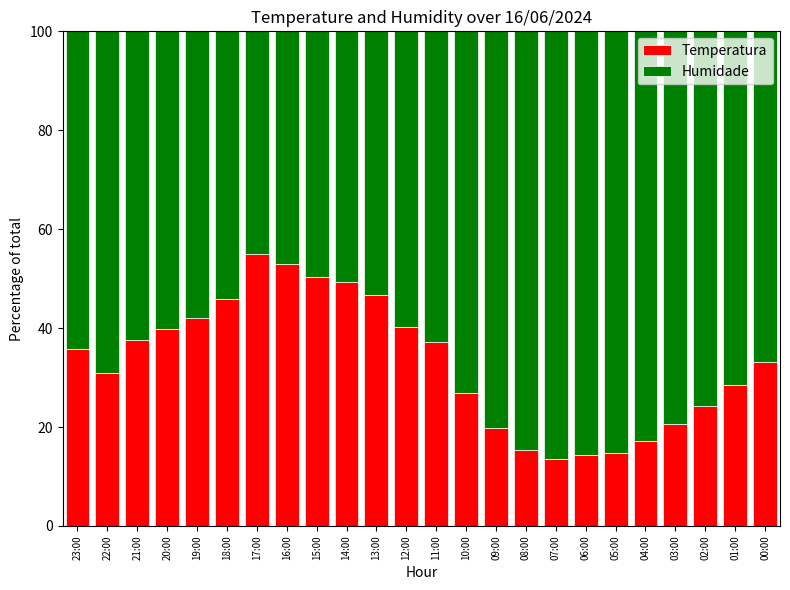

What is the maximum value for Temperatura?

55.0